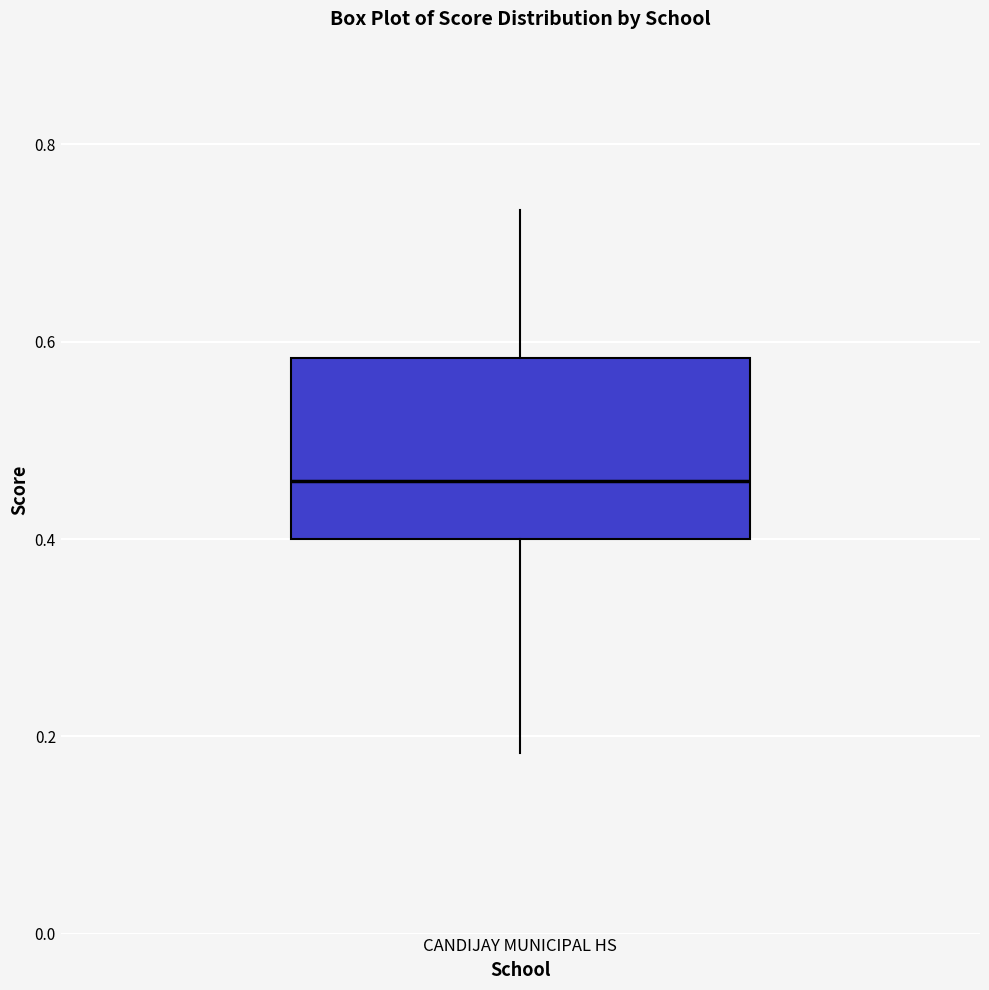

Transcribe this box plot: give where the median line is, the range the box spans, and where the two whiskers end, as read against the y-axis. The values are not printed on the chart, so give them approximately, as read against the axis.

median 0.46, box 0.40 to 0.58, whiskers 0.18 to 0.74